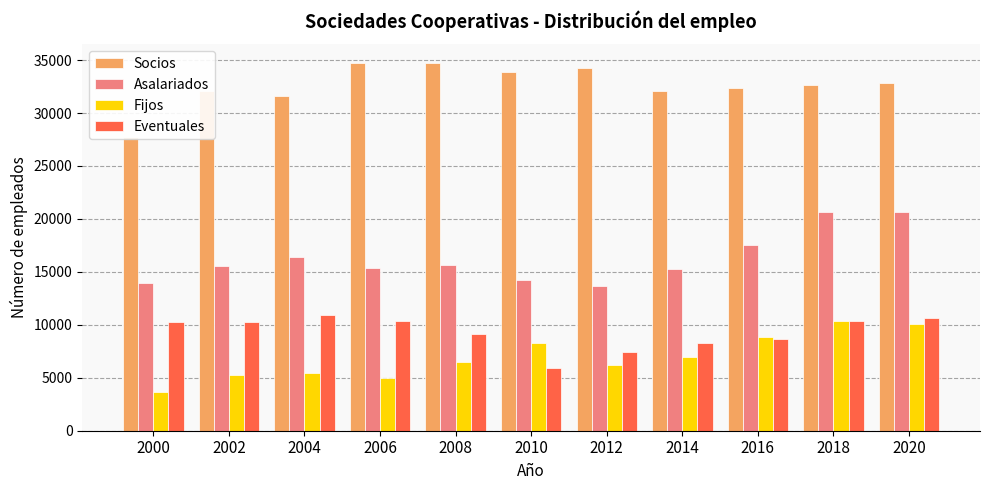

Reading right to left, extract all data points from this chart.

Socios: 32868.0	32690.0	32393.0	32071.0	34241.0	33895.0	34710.0	34746.0	31615.5	32123.0	27770.9
Asalariados: 20656.0	20700.0	17490.0	15251.0	13703.0	14197.0	15649.0	15405.0	16359.5	15560.3	13927.1
Fijos: 10045.0	10382.0	8812.0	6965.0	6251.0	8256.0	6534.0	4999.0	5421.2	5250.4	3669.4
Eventuales: 10611.0	10318.0	8678.0	8286.0	7451.0	5941.0	9115.0	10406.0	10938.3	10309.9	10257.7